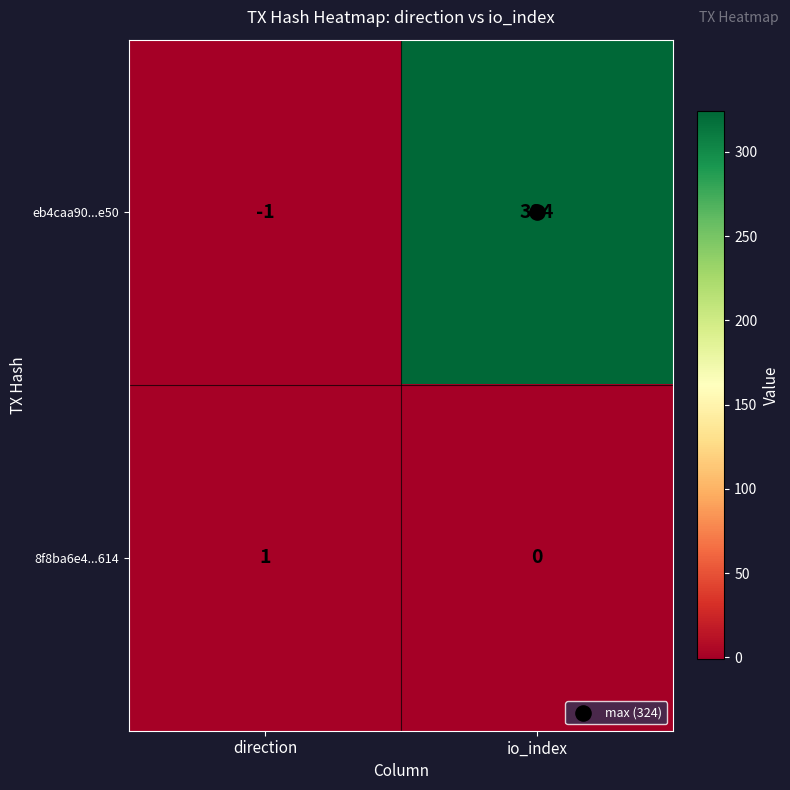

Which series has the largest range (max minus min)?

eb4caa90...e50